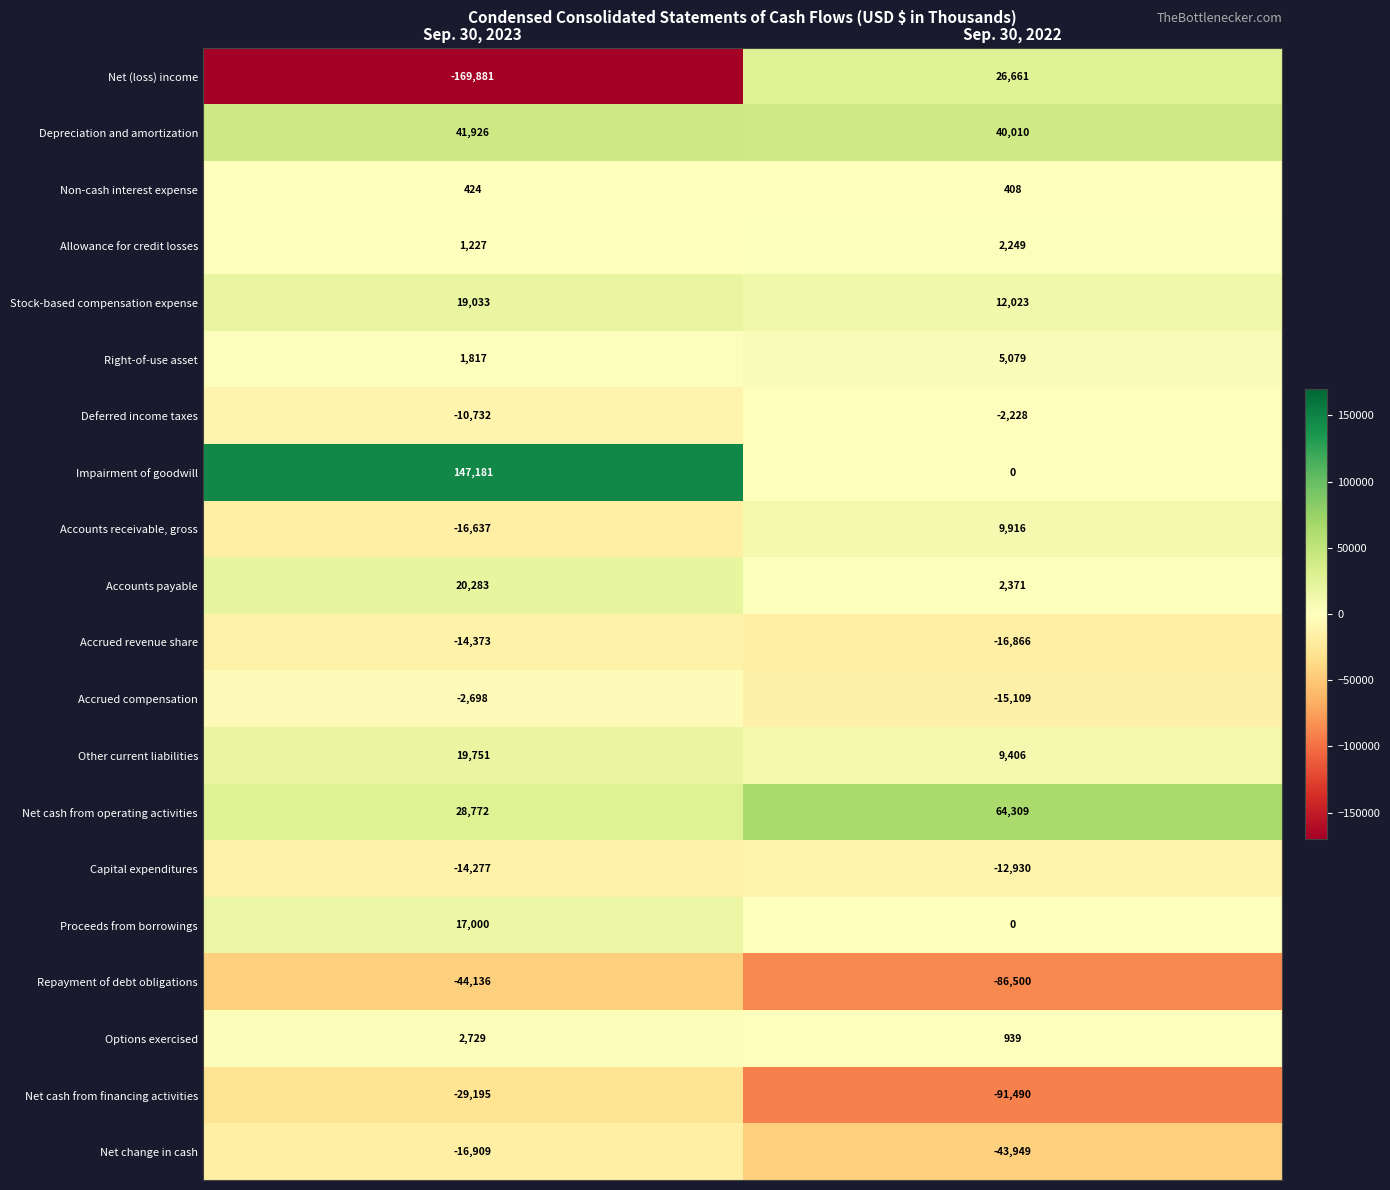

The value of Accounts receivable, gross at Sep. 30, 2023 is -23851. True or false?

False